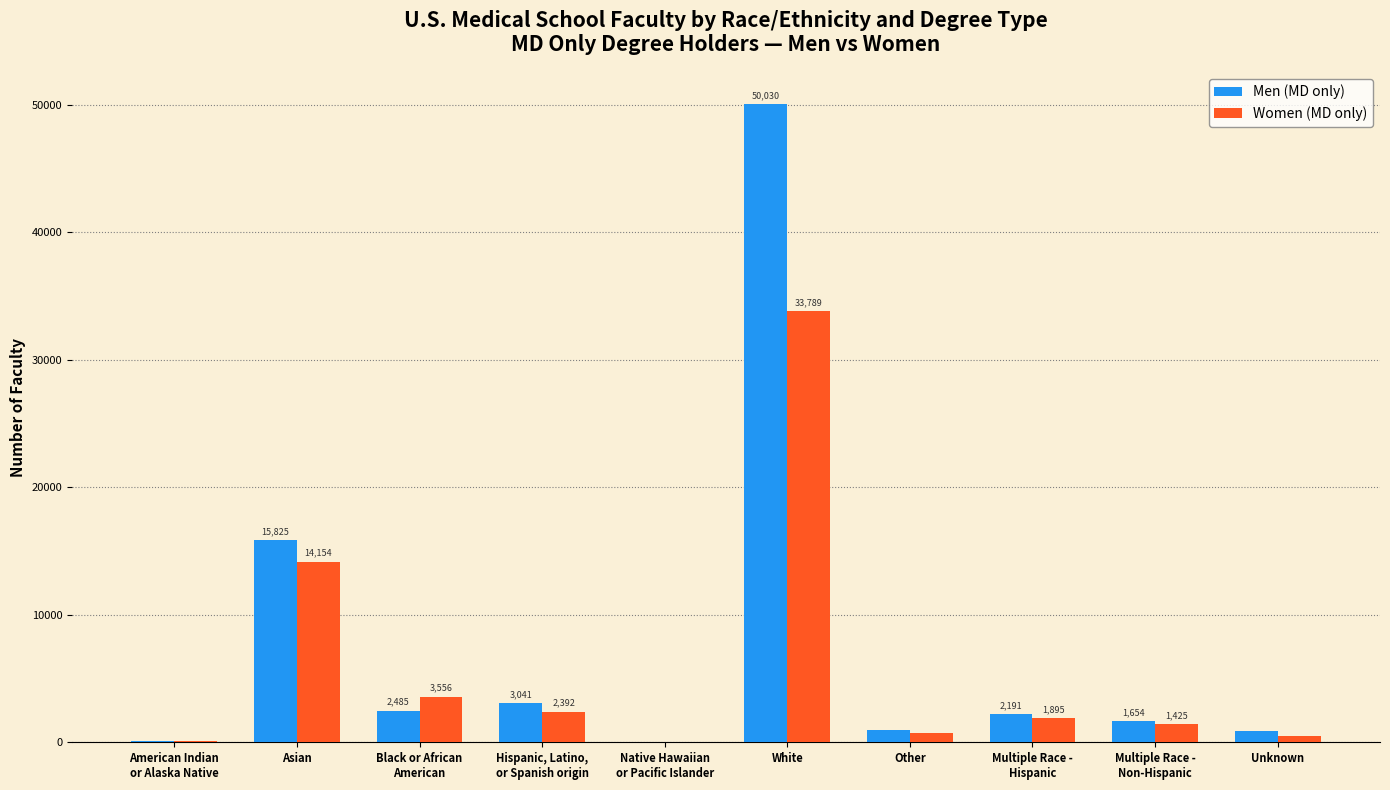

At which category does the chart reach its peak across all series?

White